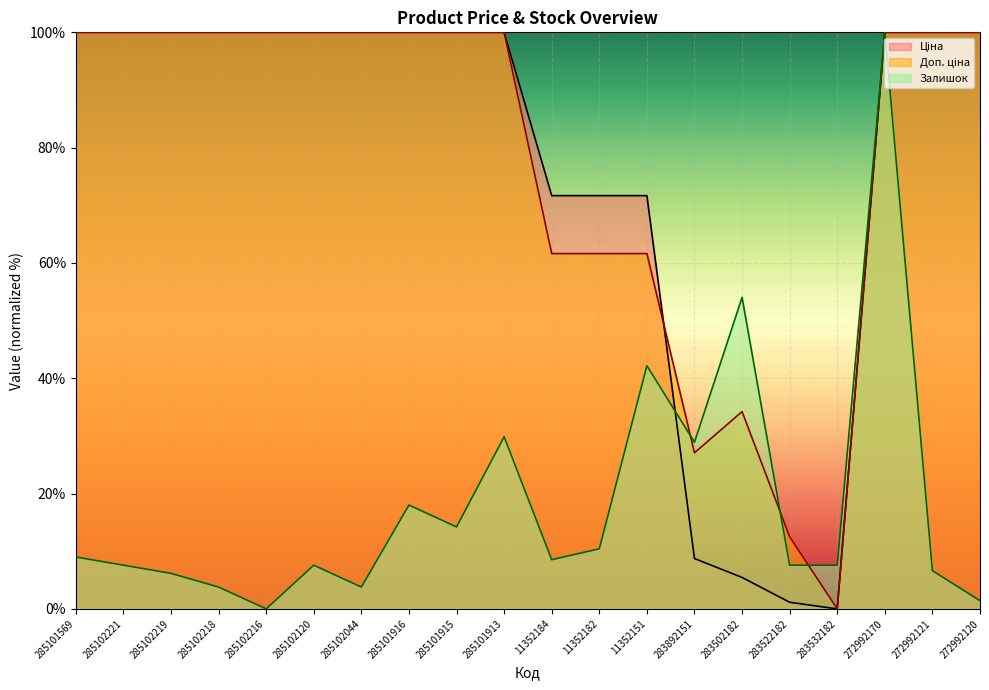

What is the label of the 18th point from the right?

285102219